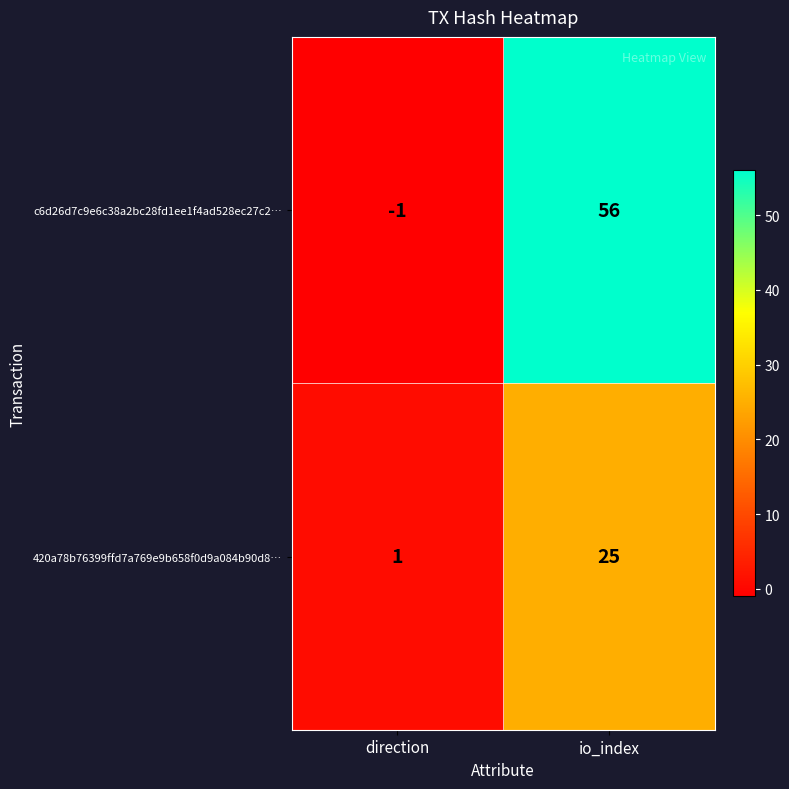

The c6d26d7c9e6c38a2bc28fd1ee1f4ad528ec27c2… series shows 56 at io_index. True or false?

True